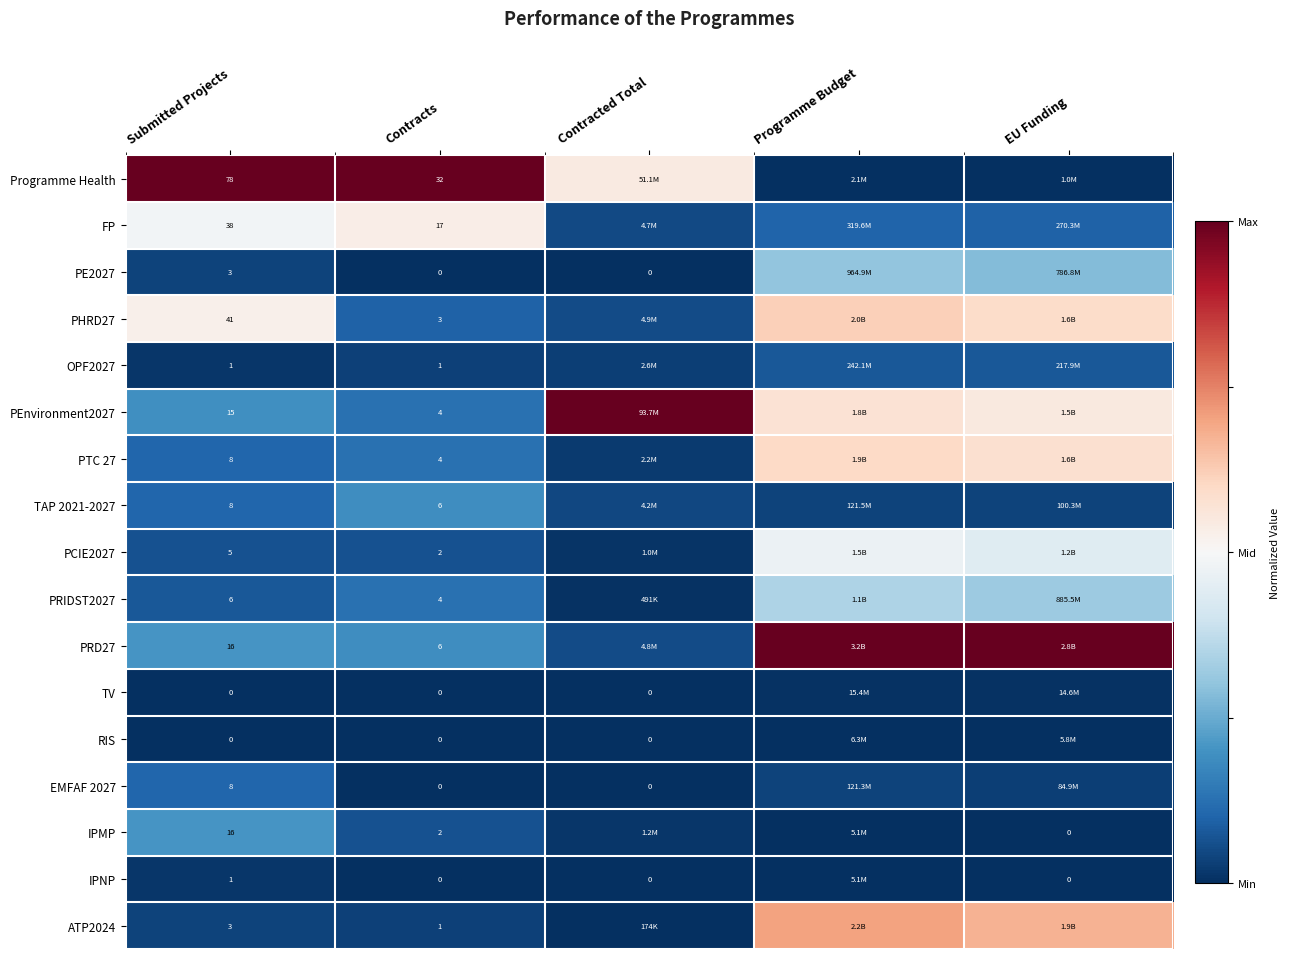

At which category is the sum across all series the highest?

Programme Budget